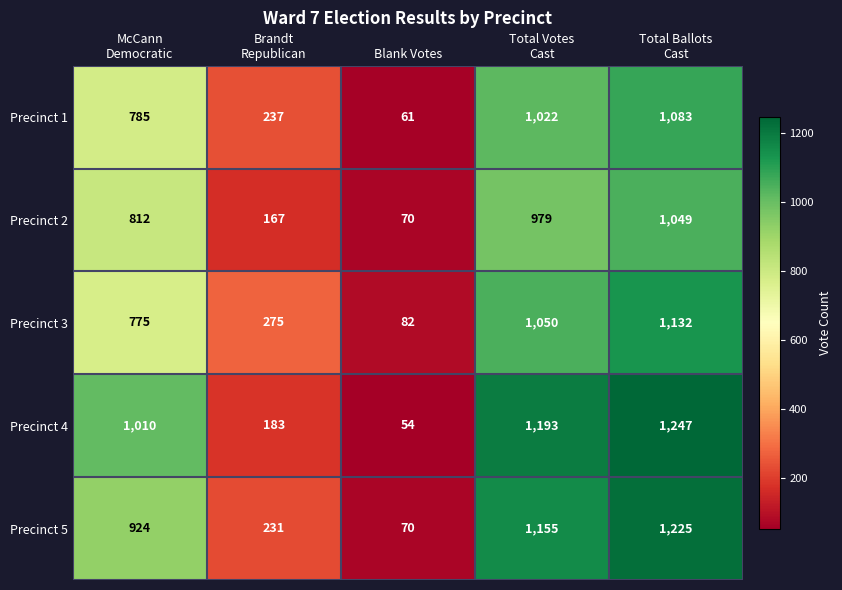

The Precinct 5 series shows 42 at Blank Votes. True or false?

False